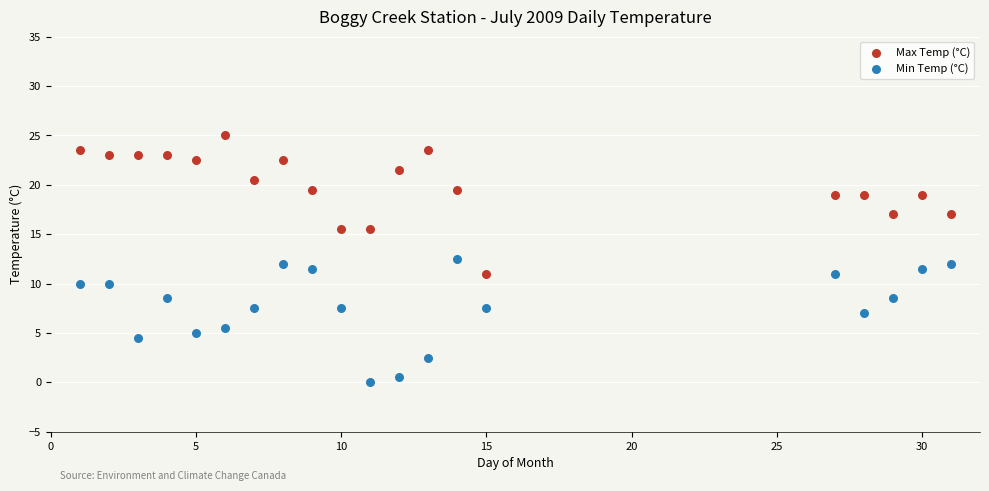

Which series has the widest spread of Y values?

Max Temp (°C)